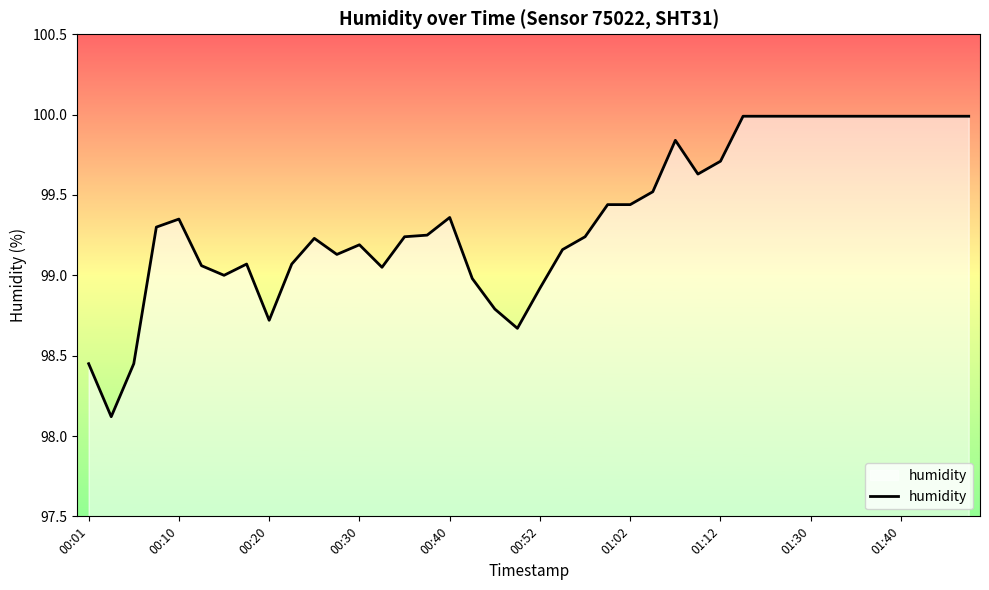

How many lines are shown in the chart?

1